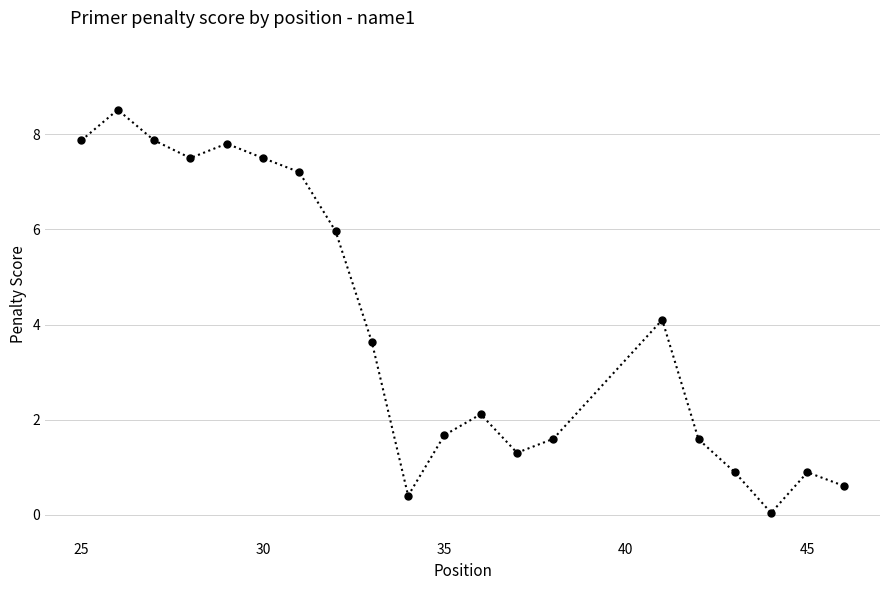

What is the maximum value shown in the chart?

8.5